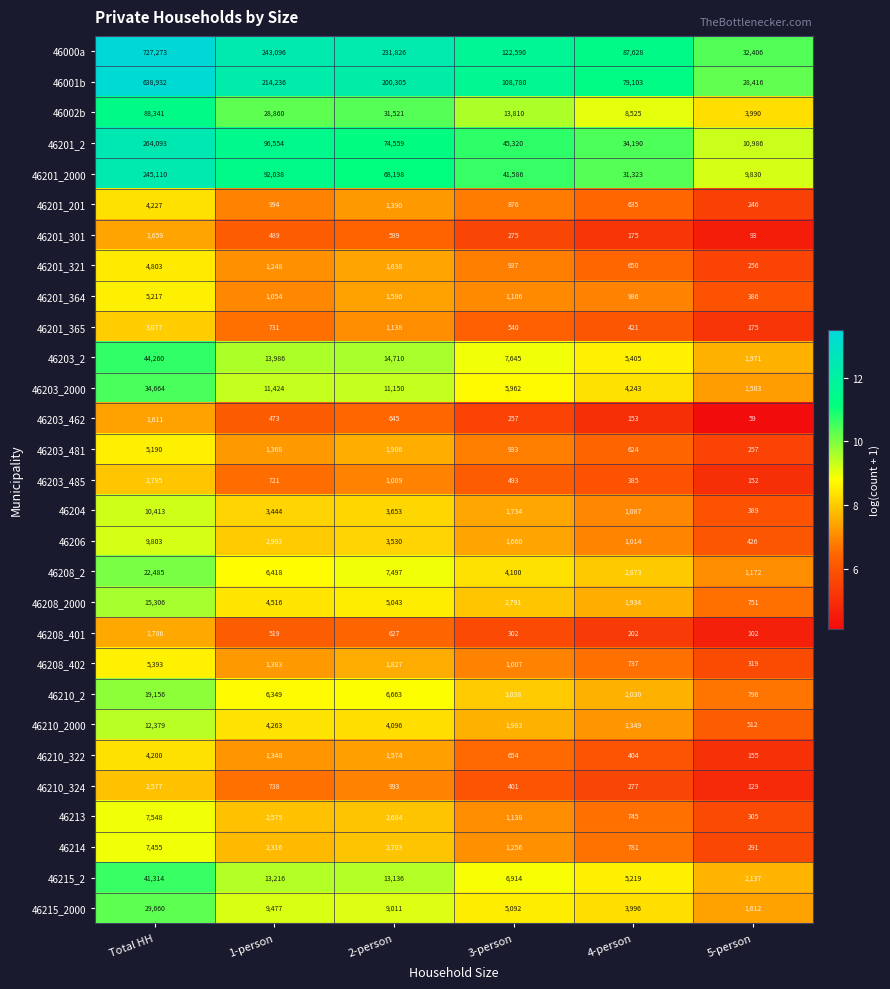

Rank the series by their maximum value, from highest to lowest.

46000a, 46001b, 46201_2, 46201_2000, 46002b, 46203_2, 46215_2, 46203_2000, 46215_2000, 46208_2, 46210_2, 46208_2000, 46210_2000, 46204, 46206, 46213, 46214, 46208_402, 46201_364, 46203_481, 46201_321, 46201_201, 46210_322, 46201_365, 46203_485, 46210_324, 46208_401, 46201_301, 46203_462